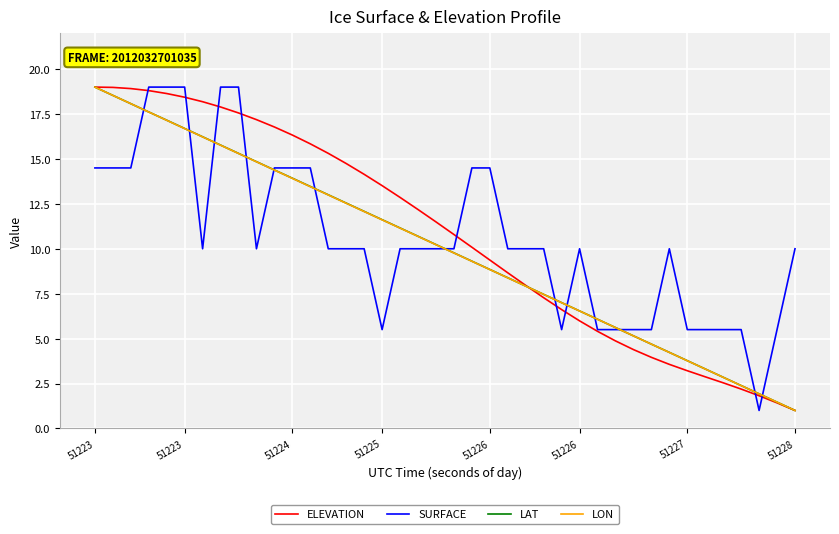

What is the smallest value displayed?

1.0